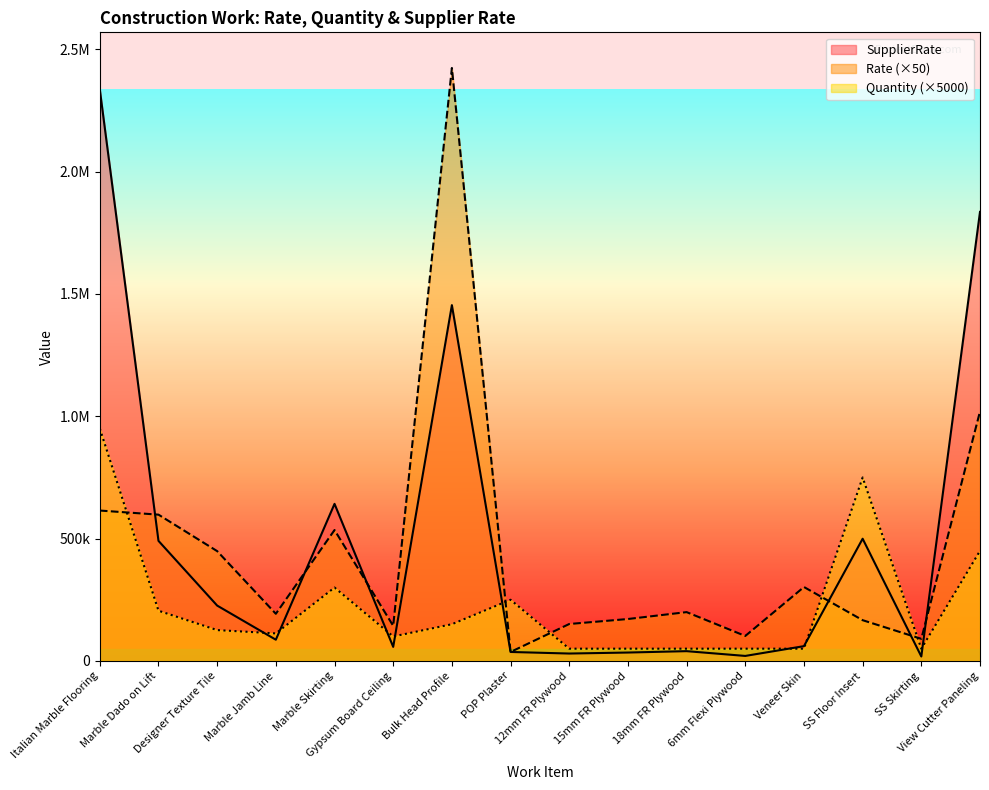

What is the spread (max minus min) of values at Gypsum Board Ceiling?

86040.0